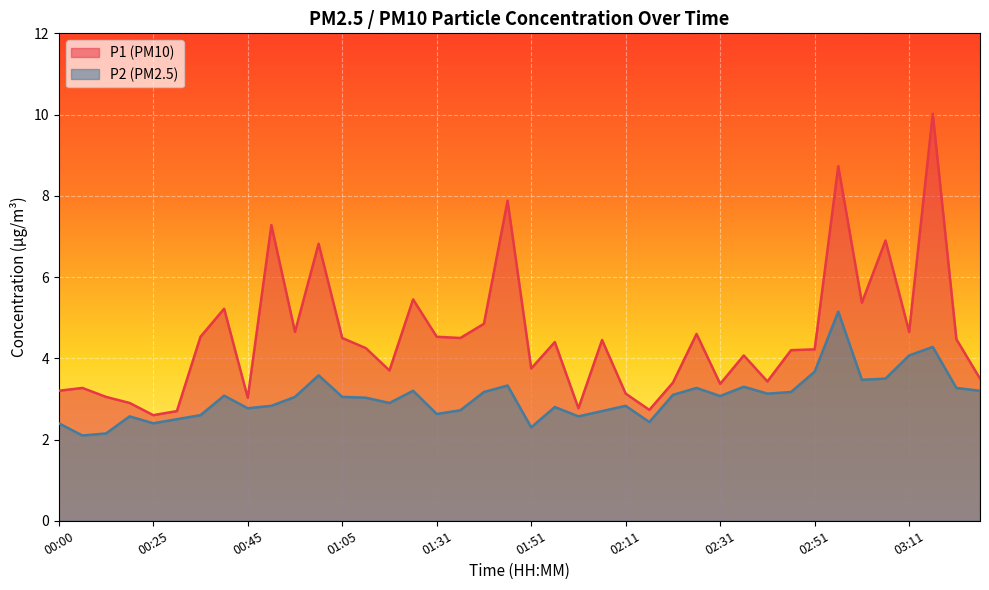

Read the P2 value at 01:51.

2.3